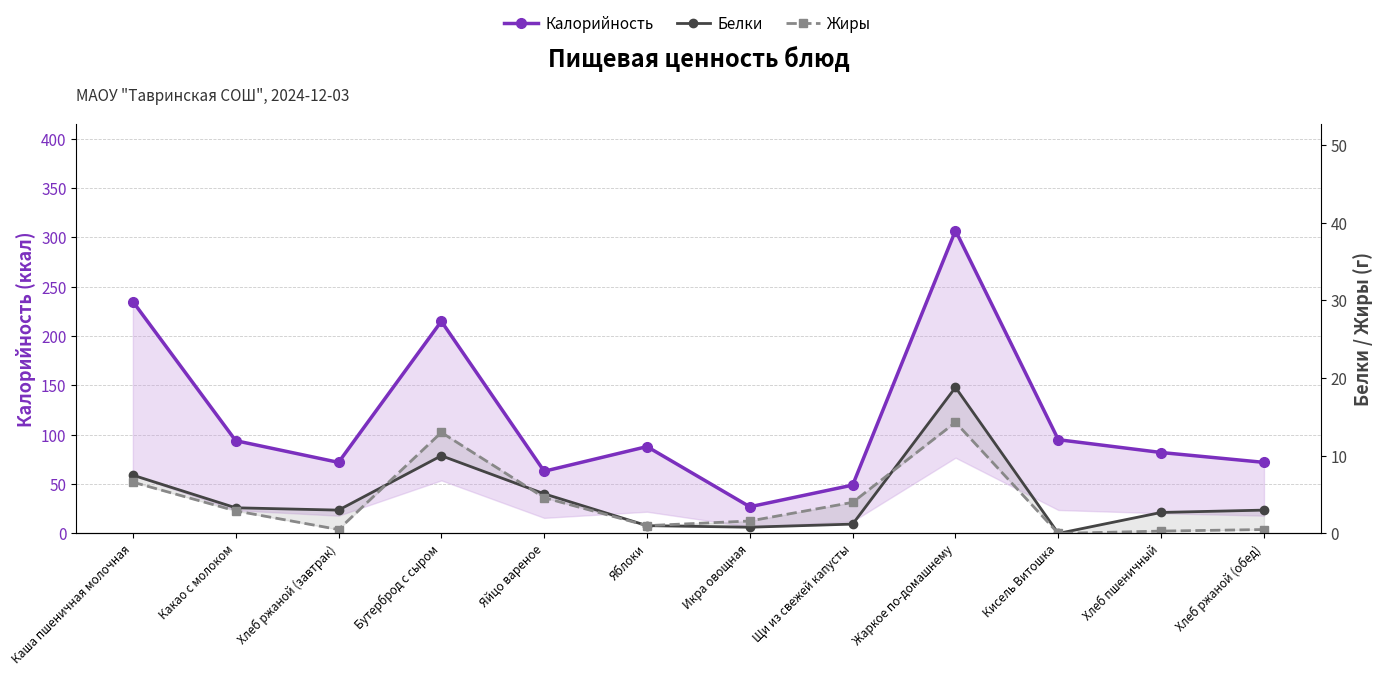

The Калорийность series shows 72.0 at Хлеб ржаной (обед). True or false?

True